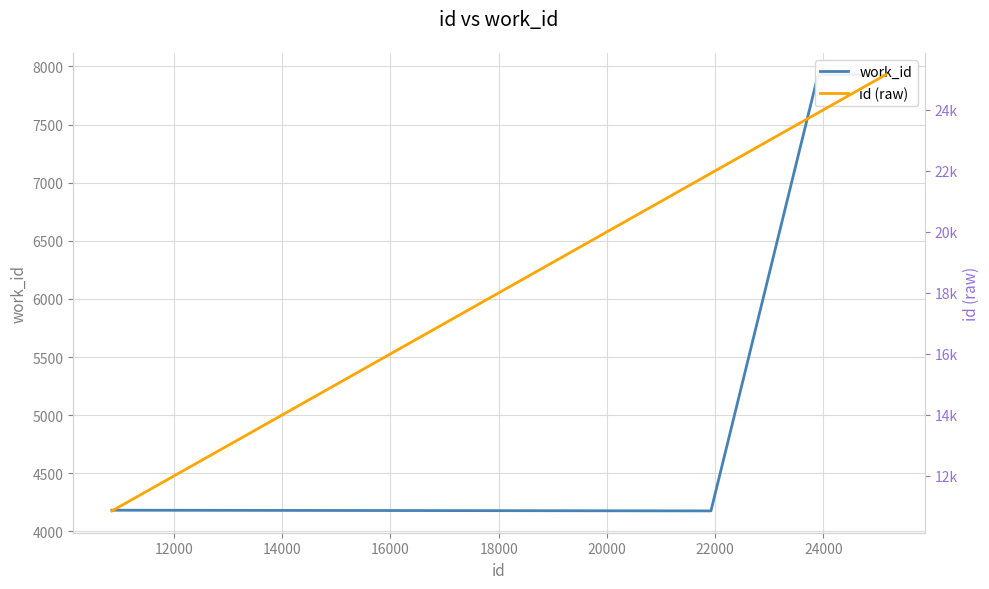

True or false: id (raw) and work_id intersect in this chart.

False